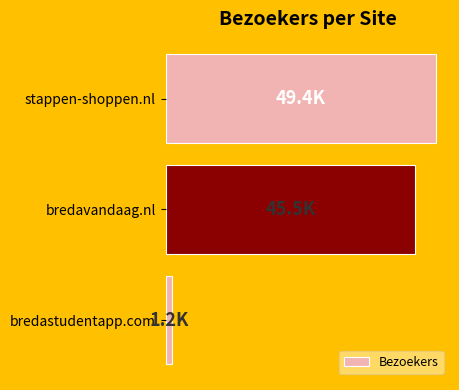

List the labels in order of value, smallest first.

bredastudentapp.com, bredavandaag.nl, stappen-shoppen.nl